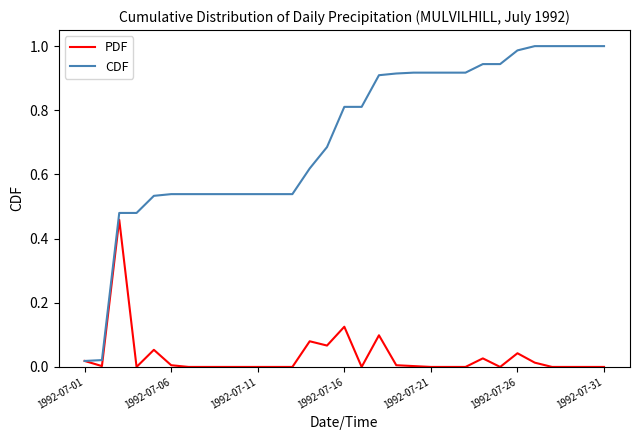

List the series in order of their peak value, lowest first.

PDF, CDF